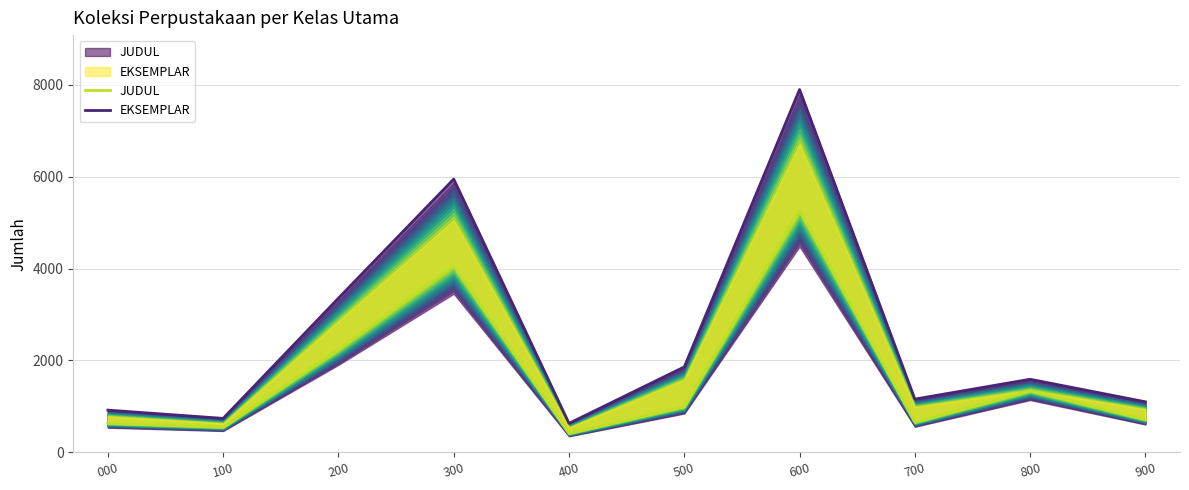

What is the minimum value for EKSEMPLAR?

630